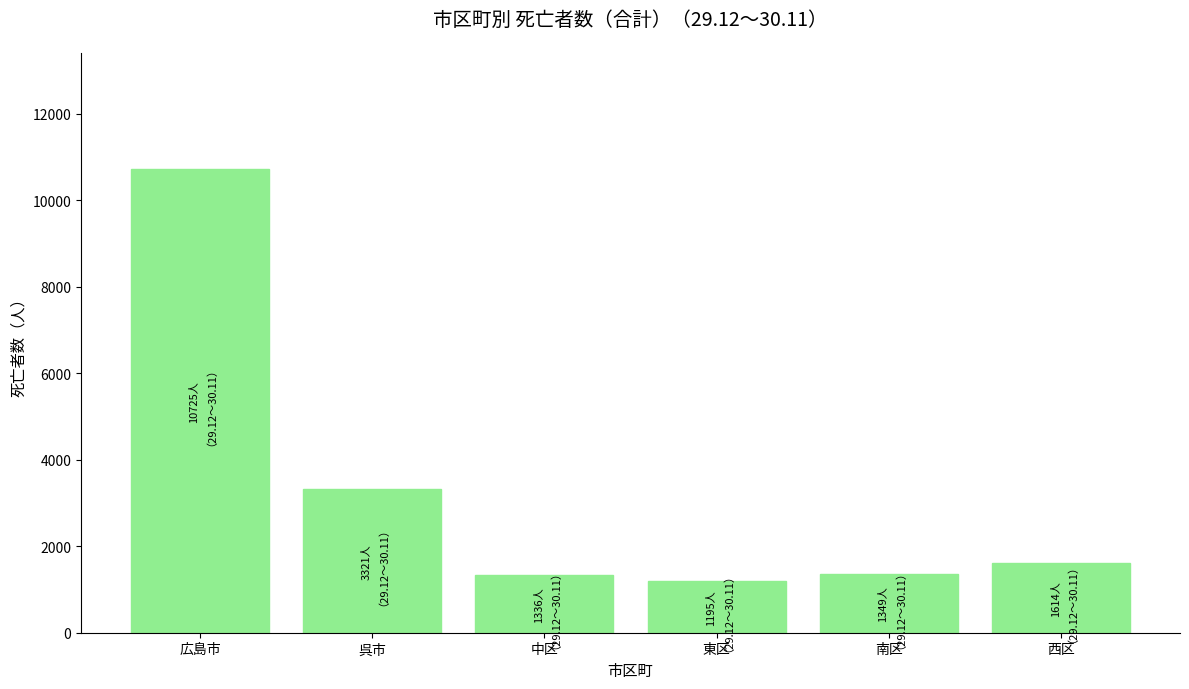

What position from the right is 中区?

4